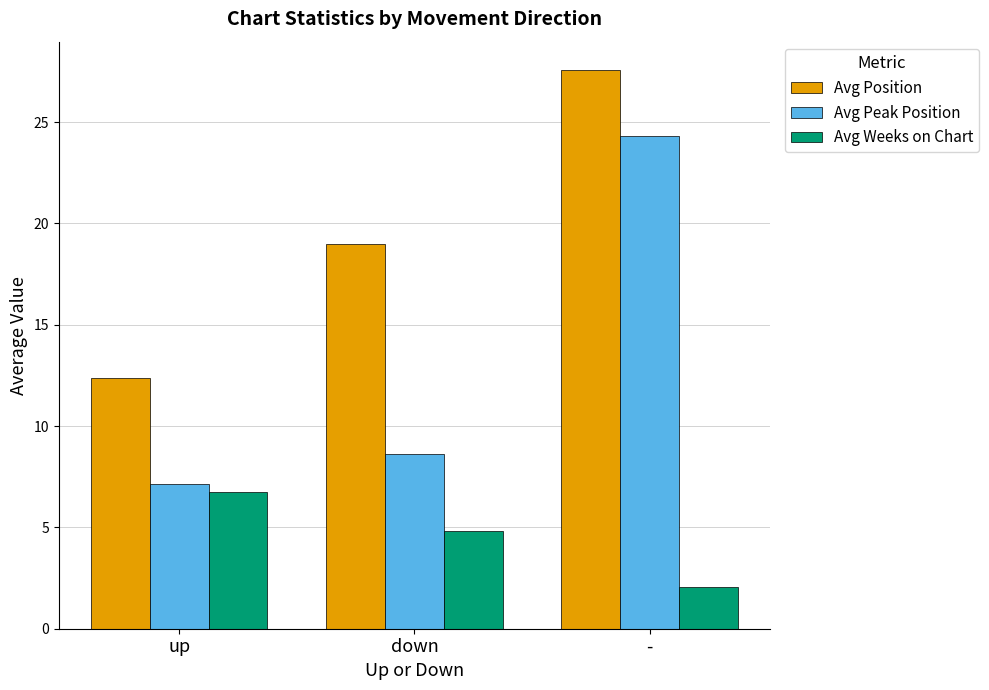

Reading left to right, extract all data points from this chart.

Avg Position: up=12.4	down=19.0	-=27.6
Avg Peak Position: up=7.2	down=8.6	-=24.3
Avg Weeks on Chart: up=6.8	down=4.8	-=2.1